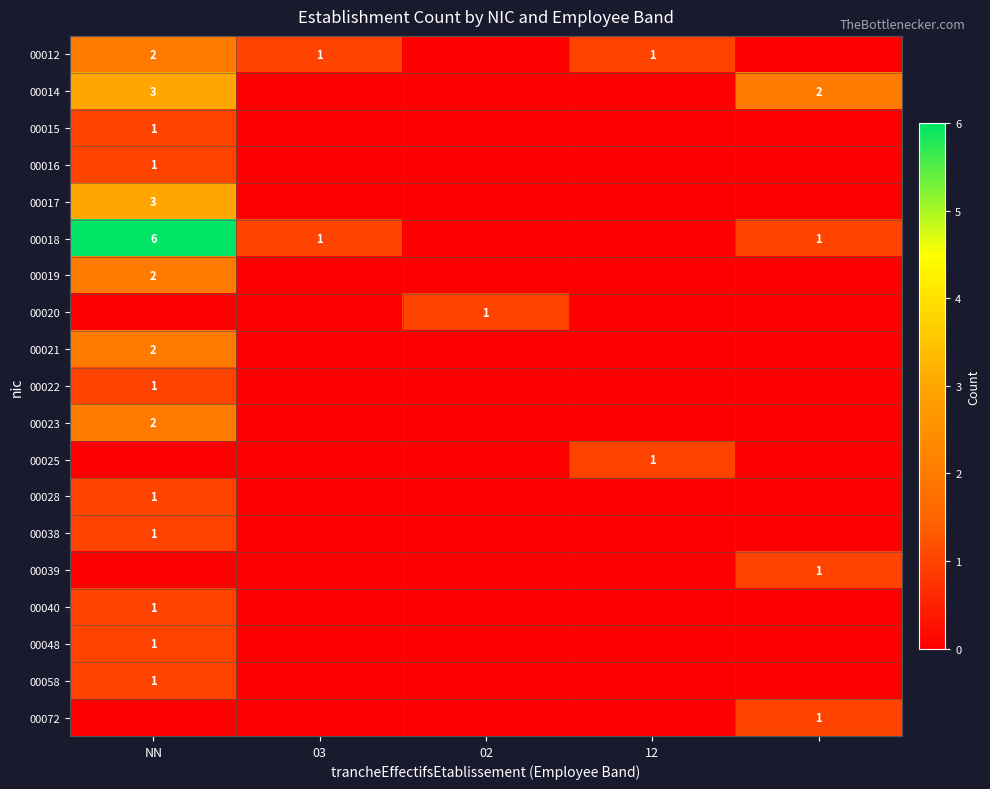

Is it true that 00014 equals 4 at NN?

False